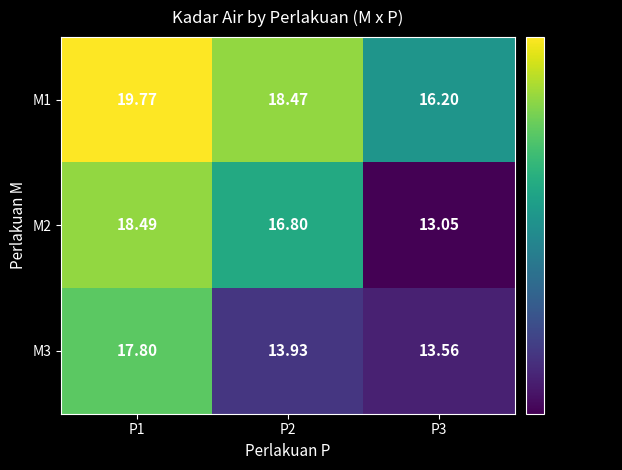

List the series in order of their overall mean, lowest first.

M3, M2, M1